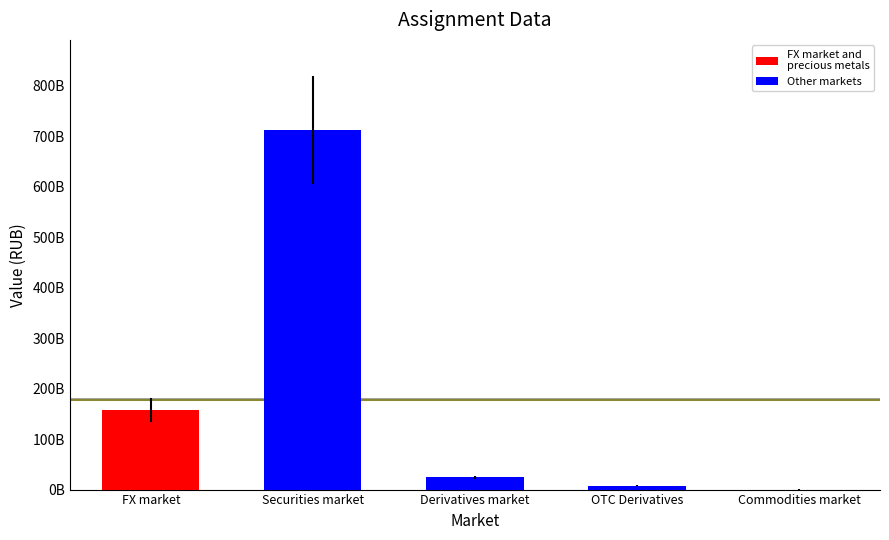

Reading left to right, transcribe all the data shown in this chart.

157170905880.3	712473584915.1	24245272087.7	7362163006.3	157443115.3